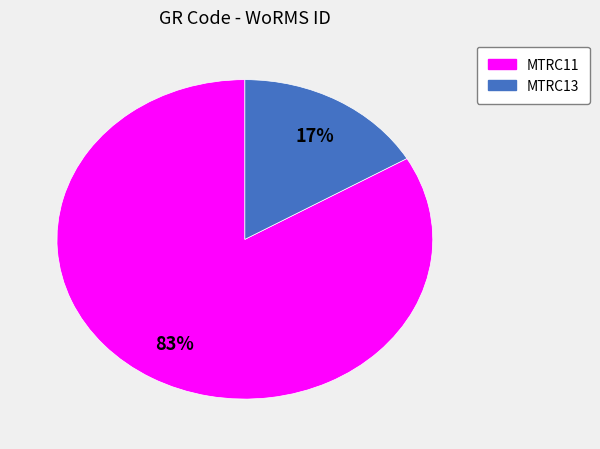

Count the number of slices in the pie.

2